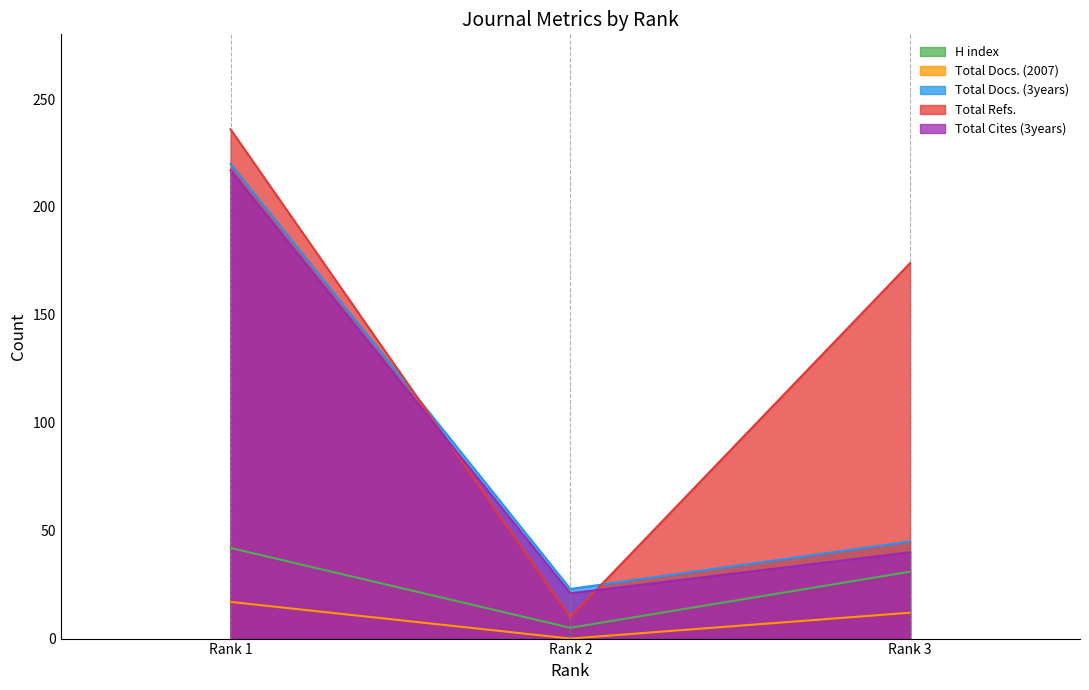

At which label is Total Docs. (3years) closest to 121?

Rank 3